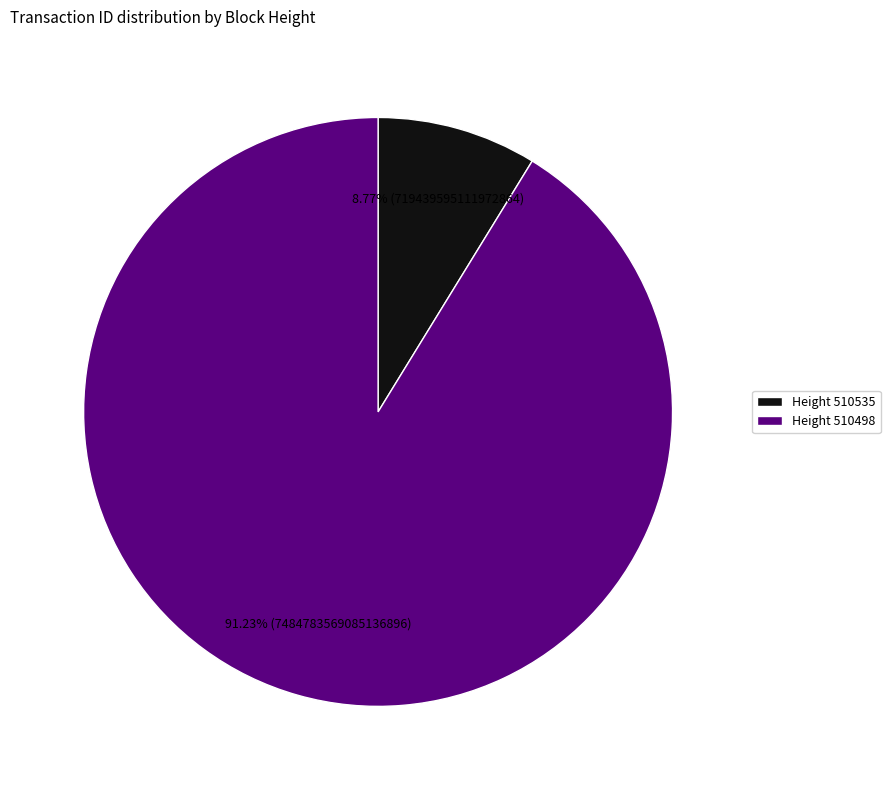

Which has a higher value, Height 510535 or Height 510498?

Height 510498